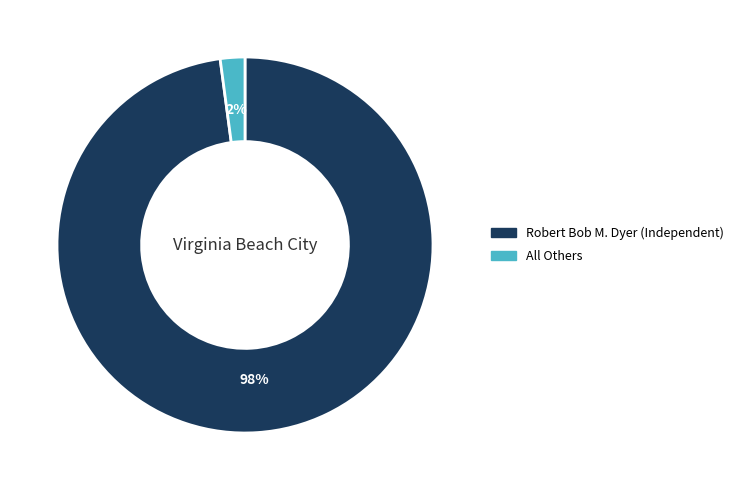

How many slices are in this pie chart?

2